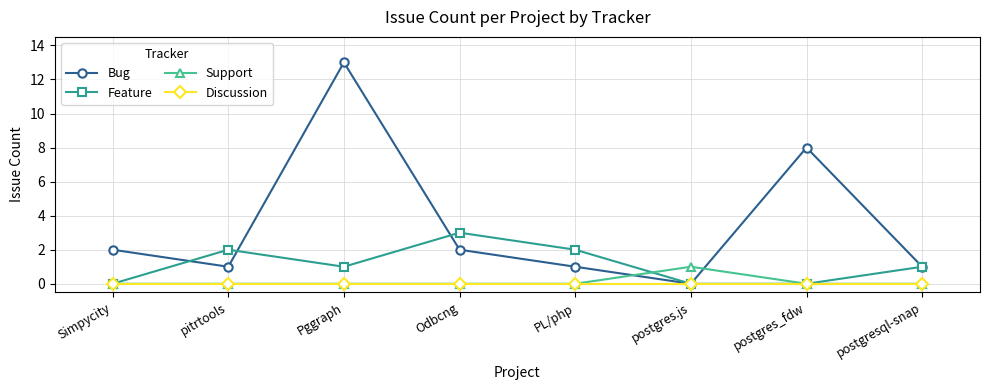

How many positive values does the Bug series have?

7